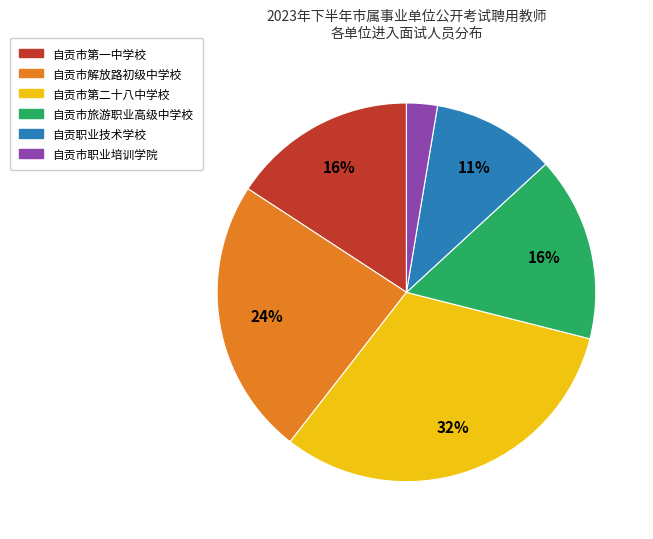

Is it true that 自贡市解放路初级中学校 is 24% of the pie?

True